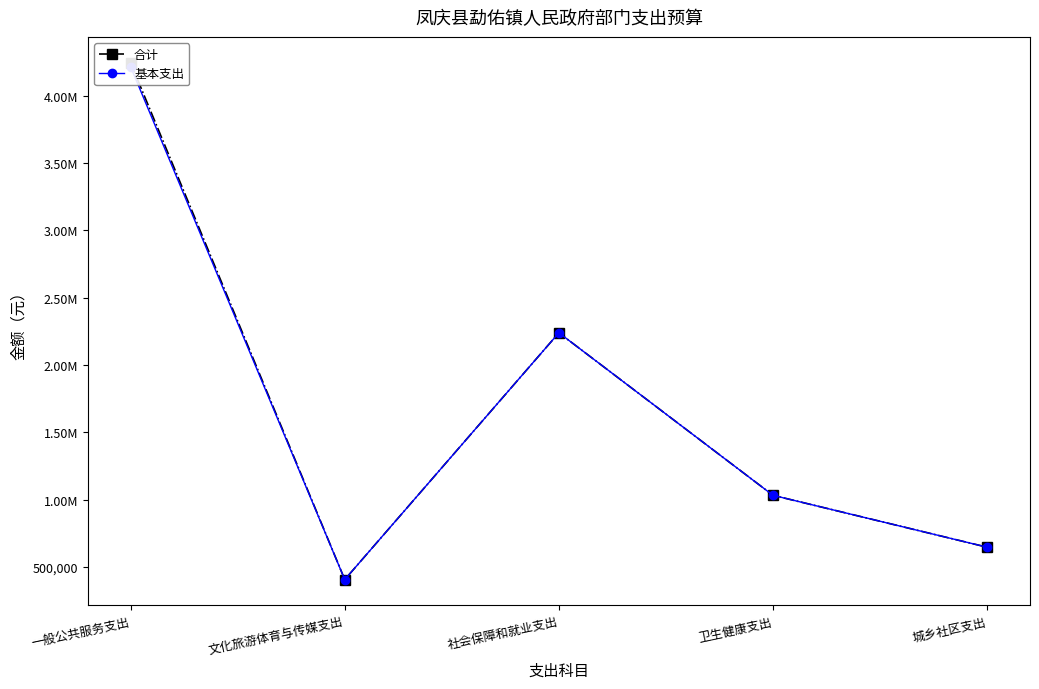

Reading right to left, list all the values displayed in this chart.

合计: 城乡社区支出=647523.8	卫生健康支出=1032856.8	社会保障和就业支出=2239722.0	文化旅游体育与传媒支出=407229.8	一般公共服务支出=4245374.9
基本支出: 城乡社区支出=647523.8	卫生健康支出=1032856.8	社会保障和就业支出=2239722.0	文化旅游体育与传媒支出=407229.8	一般公共服务支出=4215134.1